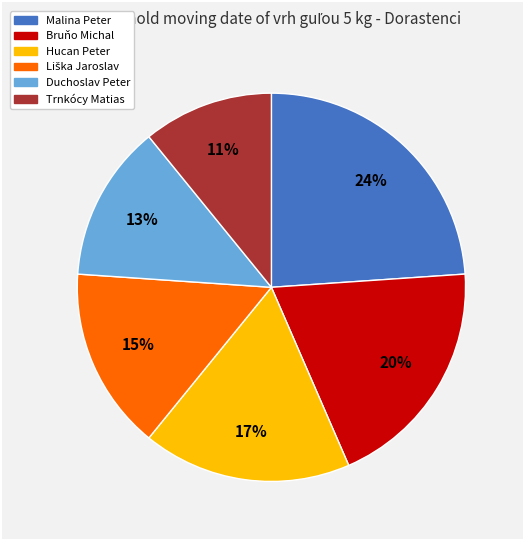

Which category has the biggest portion of the pie?

Malina Peter